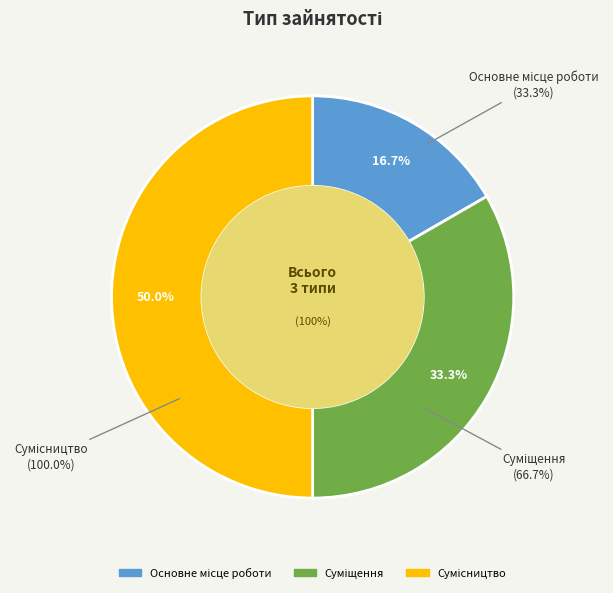

Which has a higher value, Суміщення or Сумісництво?

Сумісництво